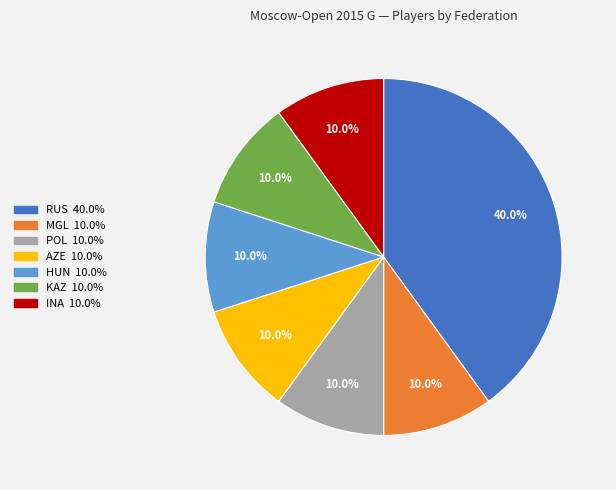

What is the ratio of the value at KAZ to the value at MGL?

1.0